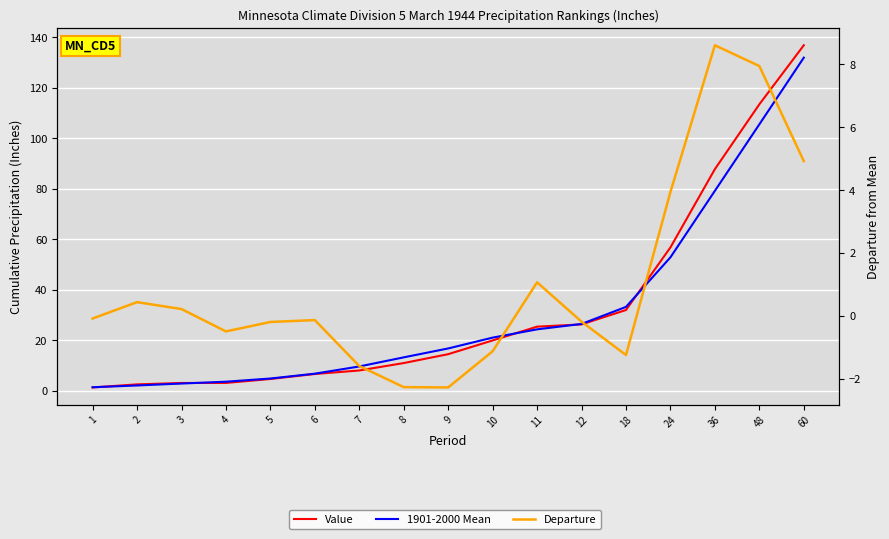

Which category has the highest value across all series?

60